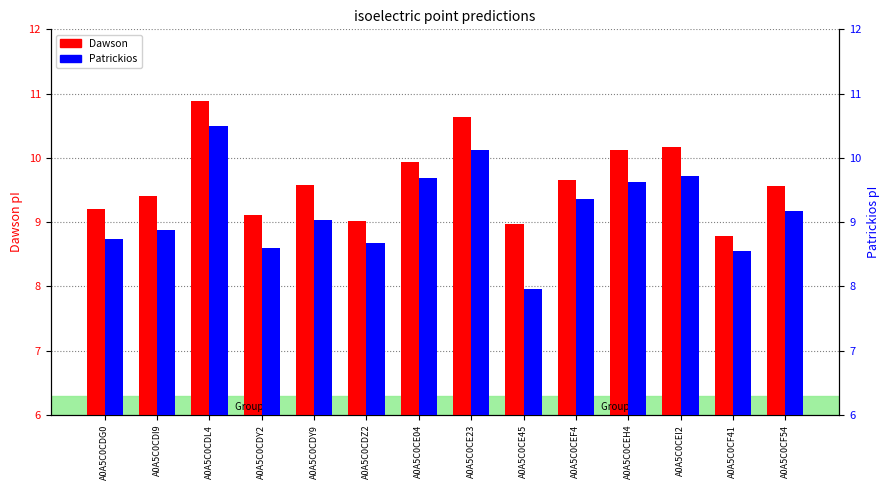

What is the total value across all series at A0A5C0CEF4?

19.0